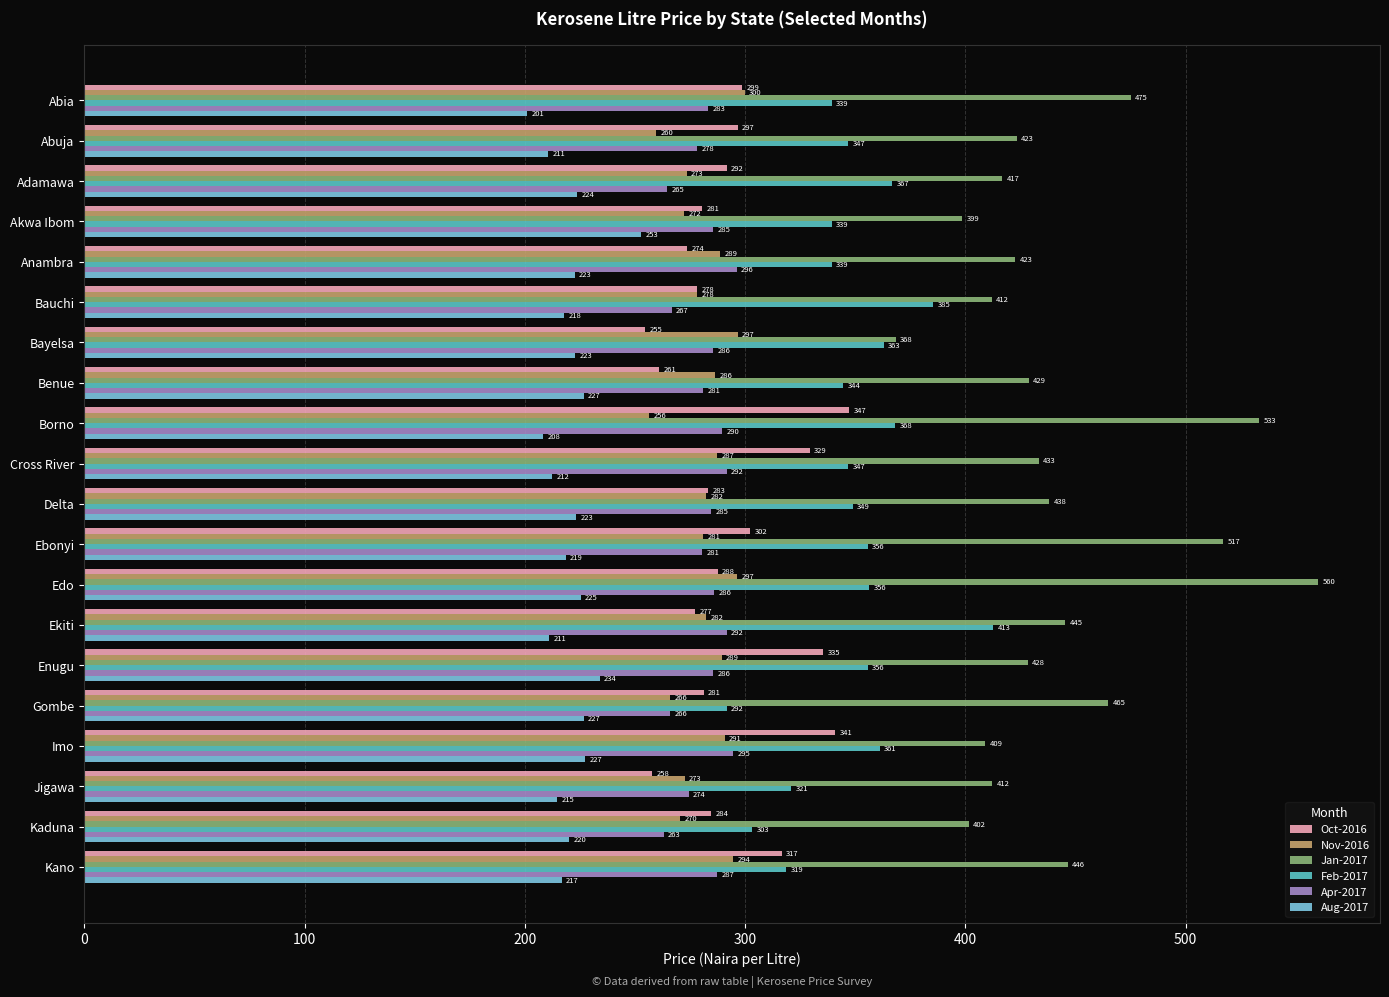

List the series in order of their peak value, lowest first.

Aug-2017, Apr-2017, Nov-2016, Oct-2016, Feb-2017, Jan-2017